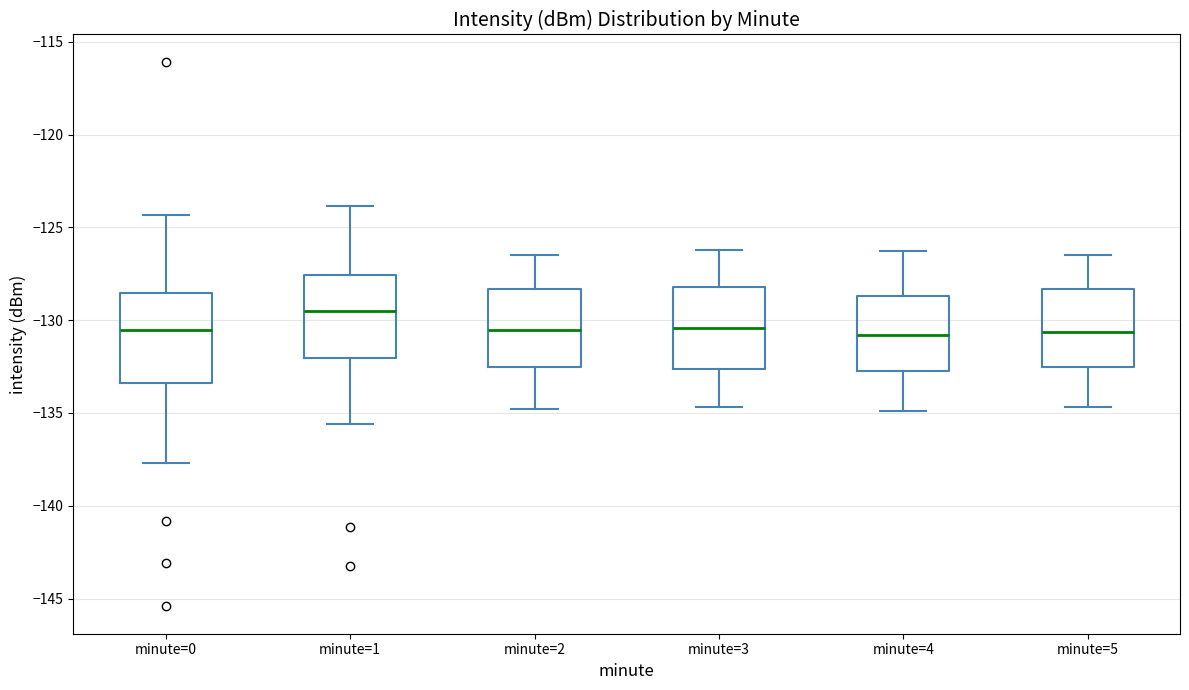

Where is the lower edge of the box for minute=1 on the y-axis? The values are not printed on the chart, so give them approximately, as read against the axis.

-132.0